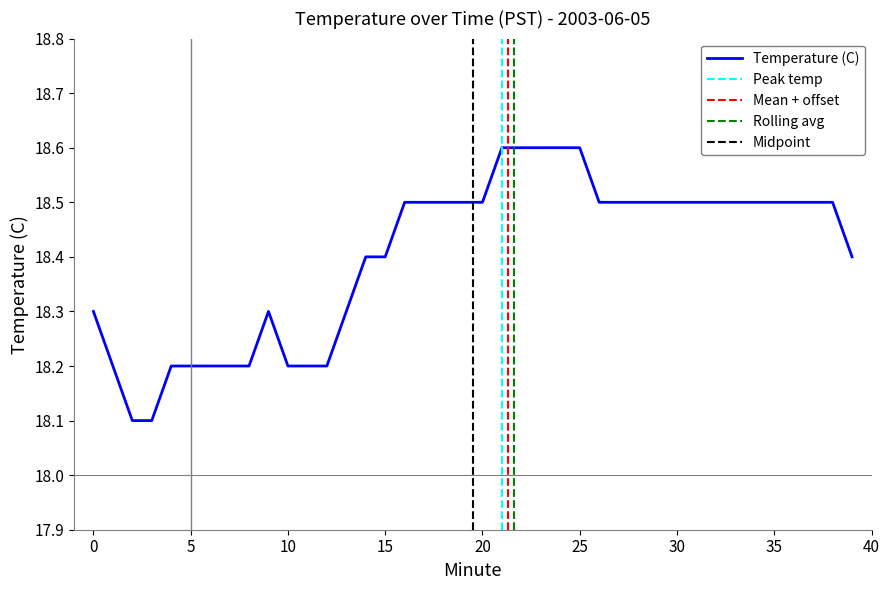

Which label corresponds to the smallest value in the chart?

2